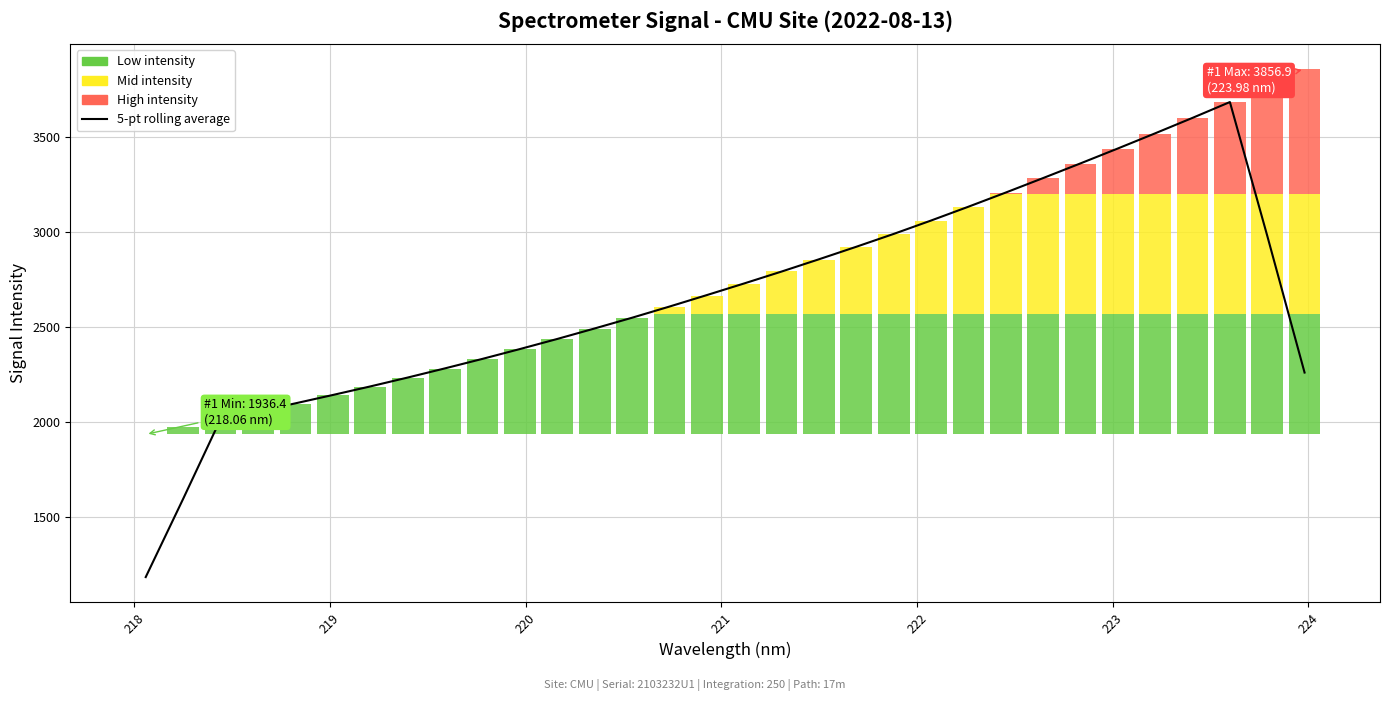

How many data points does each series have?

32